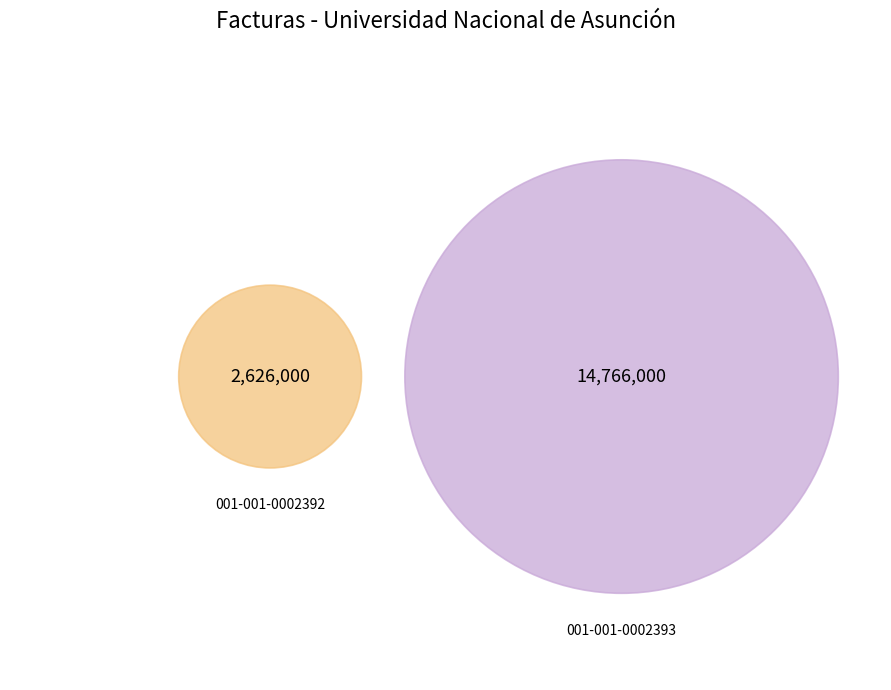

Between 001-001-0002393 and 001-001-0002392, which is larger?

001-001-0002393